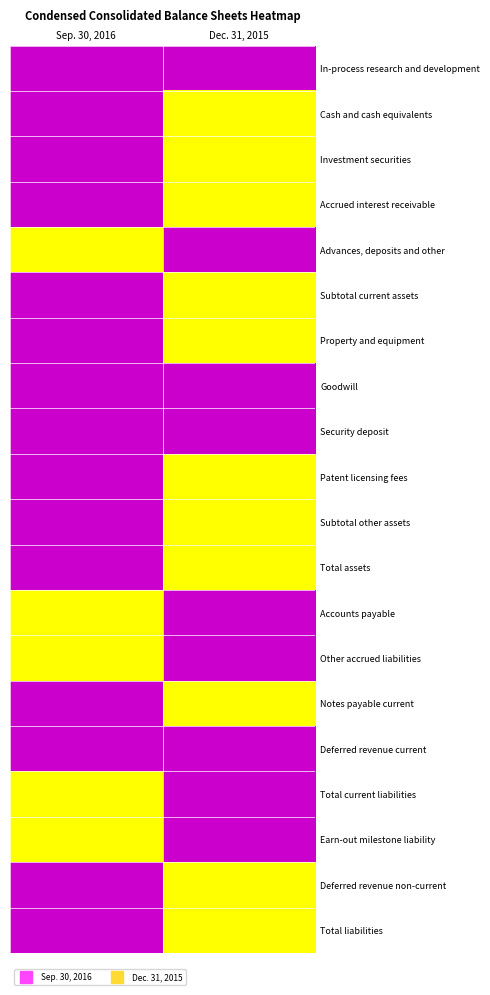

Reading left to right, transcribe all the data shown in this chart.

In-process research and development: Sep. 30, 2016=0	Dec. 31, 2015=0
Cash and cash equivalents: Sep. 30, 2016=0	Dec. 31, 2015=1
Investment securities: Sep. 30, 2016=0	Dec. 31, 2015=1
Accrued interest receivable: Sep. 30, 2016=0	Dec. 31, 2015=1
Advances, deposits and other: Sep. 30, 2016=1	Dec. 31, 2015=0
Subtotal current assets: Sep. 30, 2016=0	Dec. 31, 2015=1
Property and equipment: Sep. 30, 2016=0	Dec. 31, 2015=1
Goodwill: Sep. 30, 2016=0	Dec. 31, 2015=0
Security deposit: Sep. 30, 2016=0	Dec. 31, 2015=0
Patent licensing fees: Sep. 30, 2016=0	Dec. 31, 2015=1
Subtotal other assets: Sep. 30, 2016=0	Dec. 31, 2015=1
Total assets: Sep. 30, 2016=0	Dec. 31, 2015=1
Accounts payable: Sep. 30, 2016=1	Dec. 31, 2015=0
Other accrued liabilities: Sep. 30, 2016=1	Dec. 31, 2015=0
Notes payable current: Sep. 30, 2016=0	Dec. 31, 2015=1
Deferred revenue current: Sep. 30, 2016=0	Dec. 31, 2015=0
Total current liabilities: Sep. 30, 2016=1	Dec. 31, 2015=0
Earn-out milestone liability: Sep. 30, 2016=1	Dec. 31, 2015=0
Deferred revenue non-current: Sep. 30, 2016=0	Dec. 31, 2015=1
Total liabilities: Sep. 30, 2016=0	Dec. 31, 2015=1